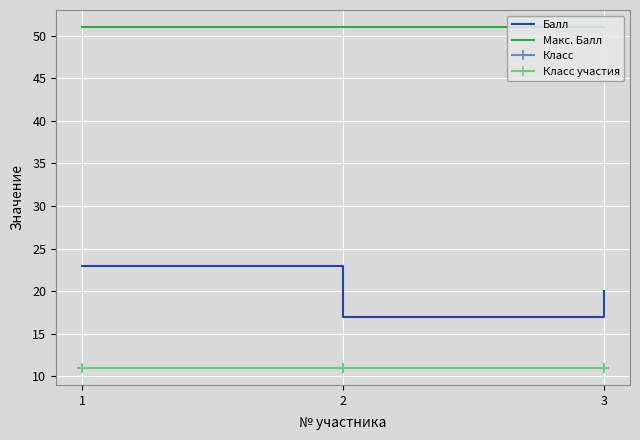

What is the total value across all series at 2?

90